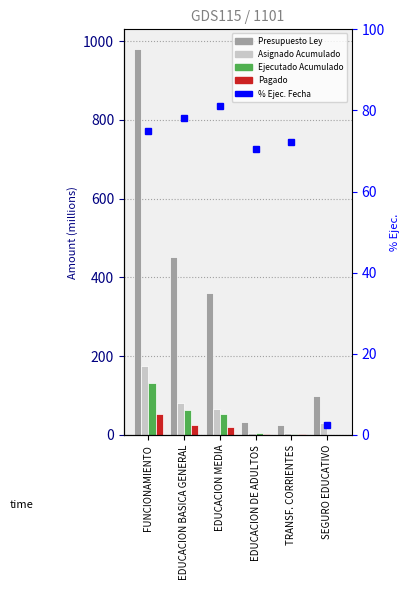

What is the spread (max minus min) of values at EDUCACION BASICA GENERAL?

425.7